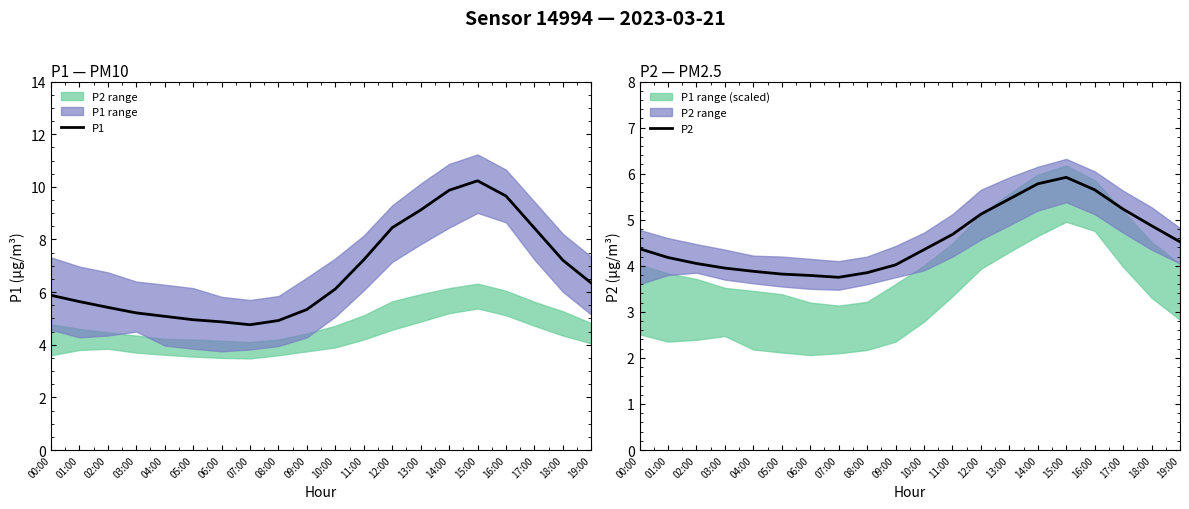

How many data points in P2 are less than 4?

6